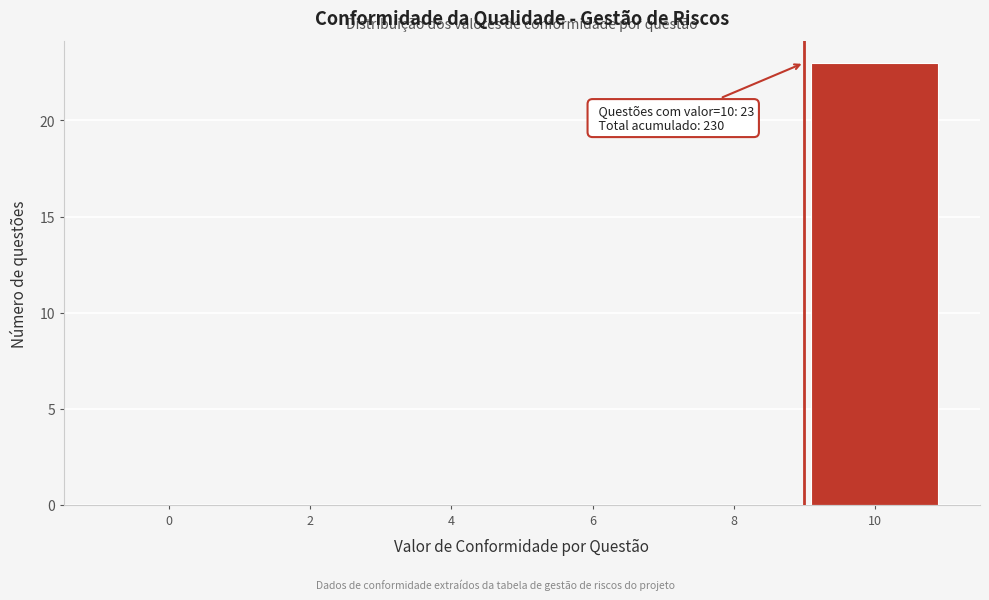

Reading right to left, list all the values displayed in this chart.

10=23	8=0	6=0	4=0	2=0	0=0